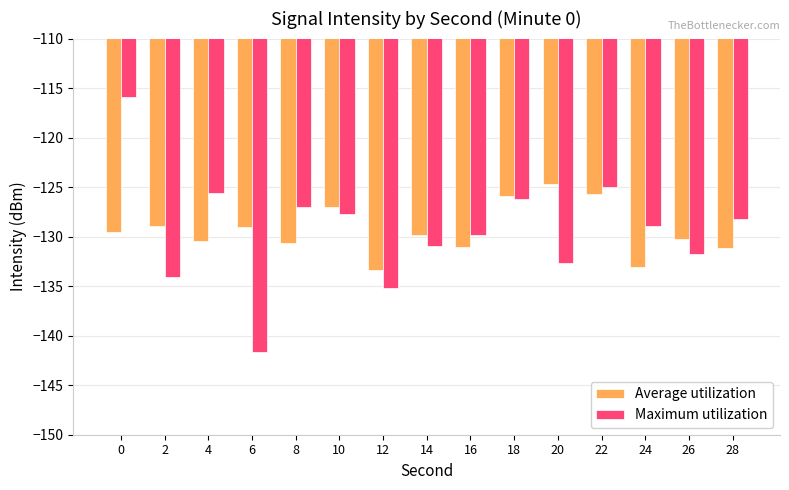

Is the value of Average utilization at 18 greater than the value of Maximum utilization at 0?

No